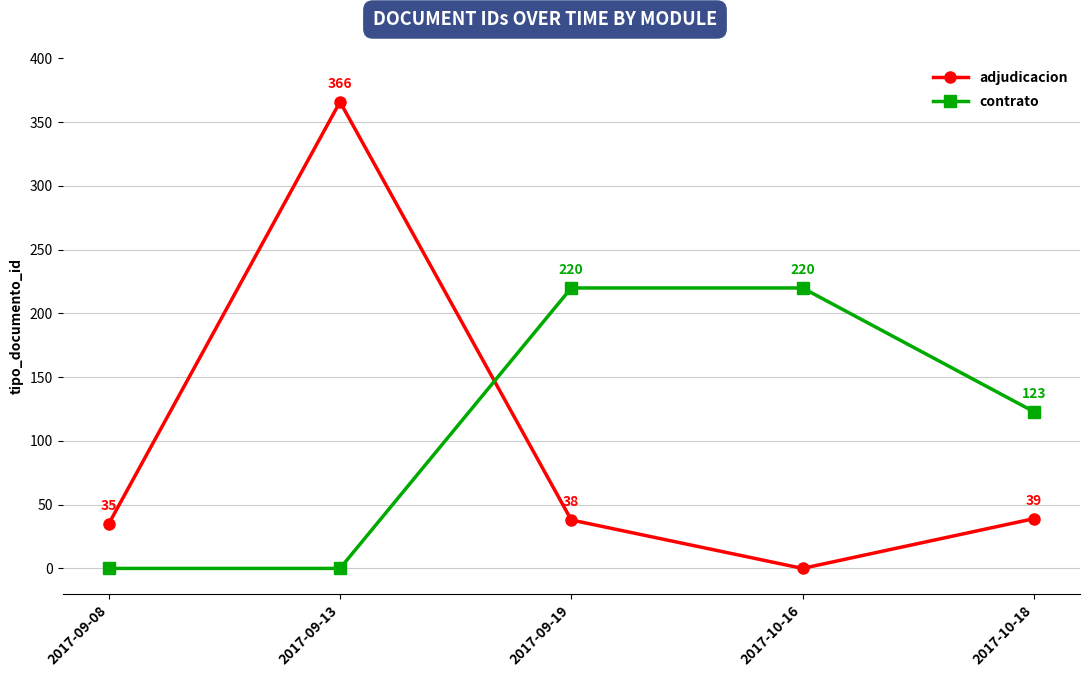

Count the number of data series in this chart.

2